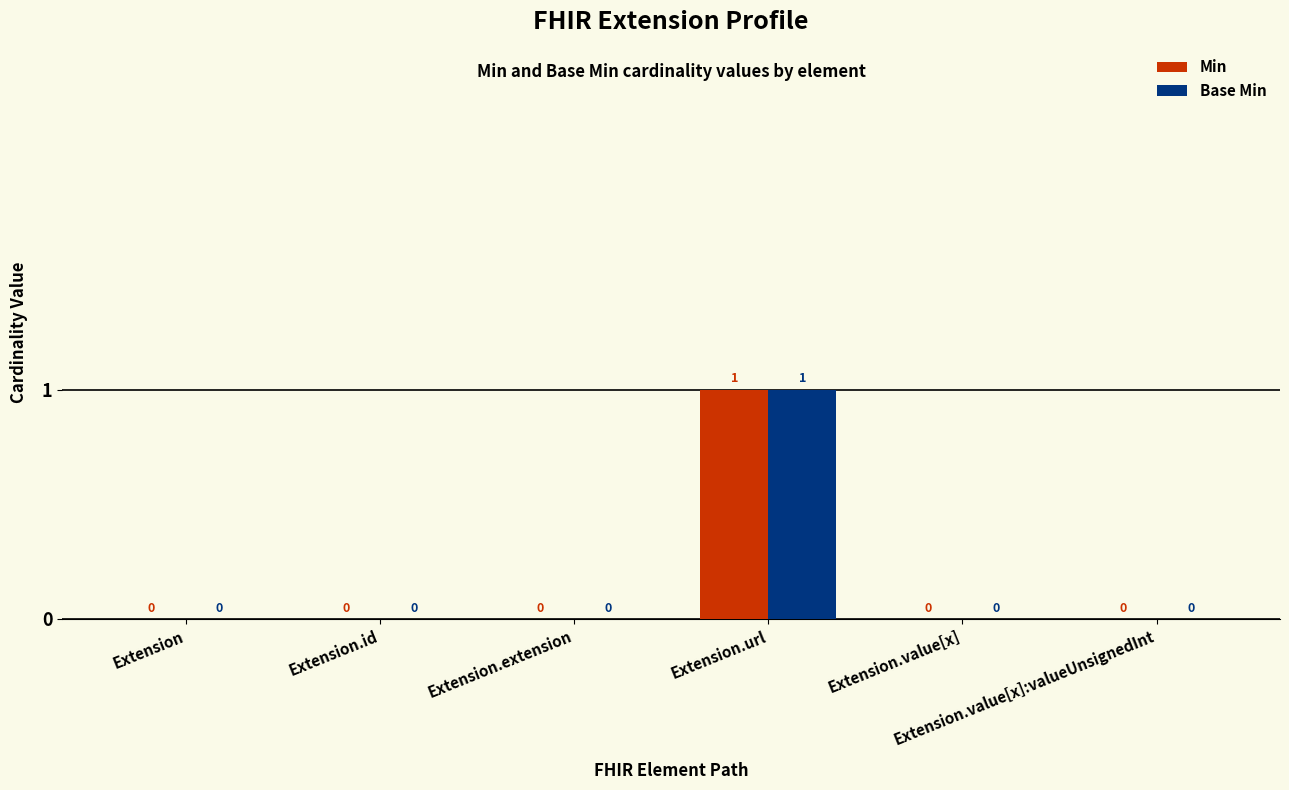

Is it true that Base Min equals 0 at Extension.url?

False